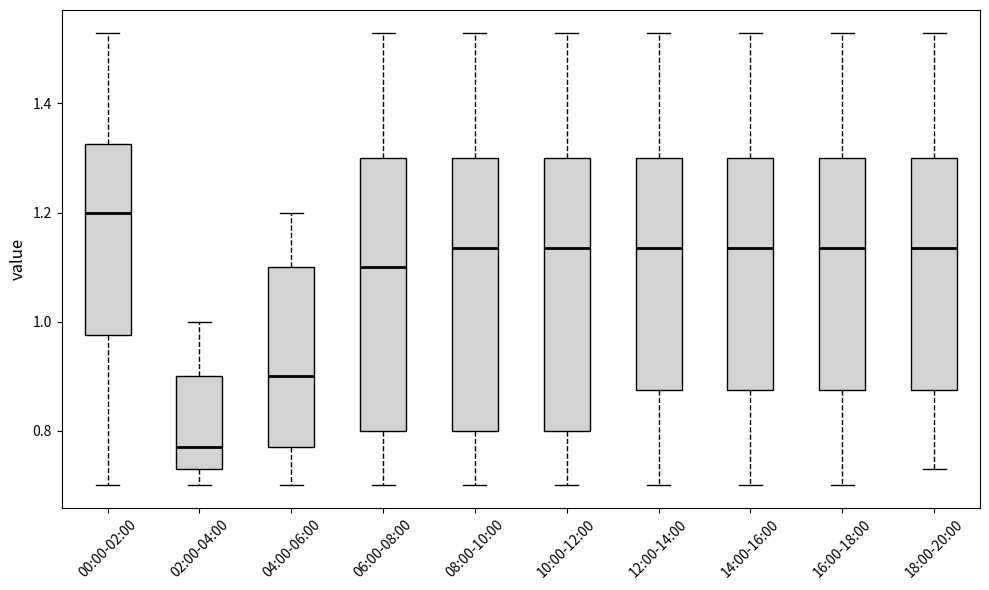

Reading left to right, read every box against the y-axis: the position of its median line, the range the box covers, and the ends of its whiskers. The values are not printed on the chart, so give them approximately, as read against the axis.

00:00-02:00: median 1.20, box 0.98 to 1.32, whiskers 0.70 to 1.54
02:00-04:00: median 0.78, box 0.74 to 0.90, whiskers 0.70 to 1.00
04:00-06:00: median 0.90, box 0.78 to 1.10, whiskers 0.70 to 1.20
06:00-08:00: median 1.10, box 0.80 to 1.30, whiskers 0.70 to 1.54
08:00-10:00: median 1.14, box 0.80 to 1.30, whiskers 0.70 to 1.54
10:00-12:00: median 1.14, box 0.80 to 1.30, whiskers 0.70 to 1.54
12:00-14:00: median 1.14, box 0.88 to 1.30, whiskers 0.70 to 1.54
14:00-16:00: median 1.14, box 0.88 to 1.30, whiskers 0.70 to 1.54
16:00-18:00: median 1.14, box 0.88 to 1.30, whiskers 0.70 to 1.54
18:00-20:00: median 1.14, box 0.88 to 1.30, whiskers 0.74 to 1.54